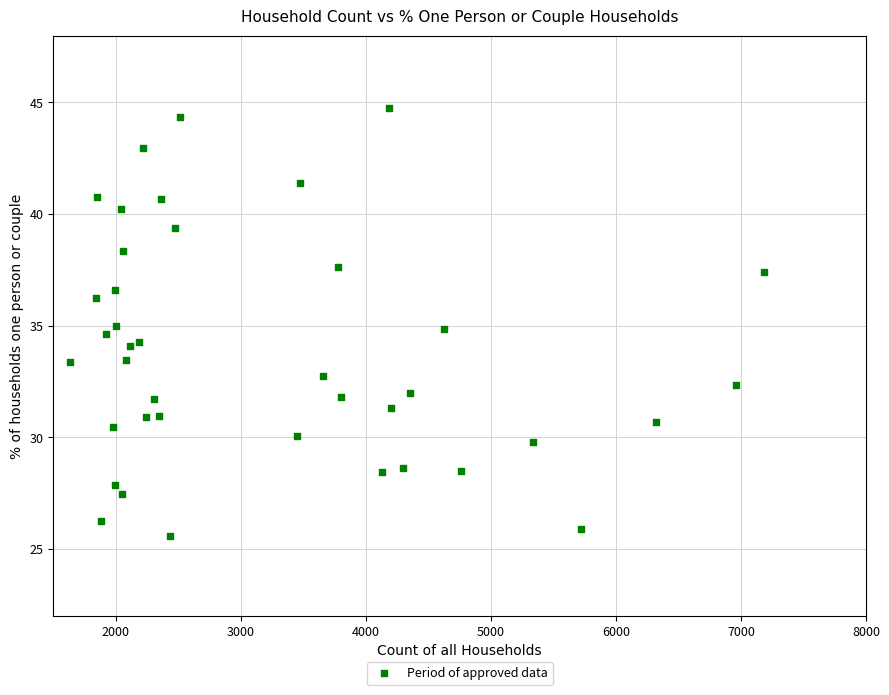

What is the range of Y values (max minus min)?

19.2